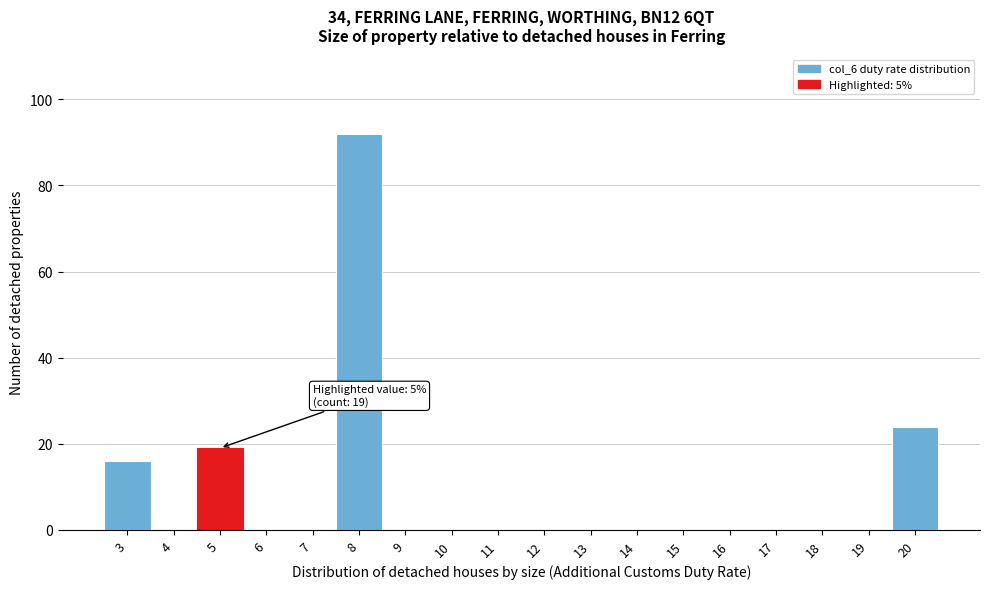

Over which range of the x-axis is the bar tallest?

7.5 to 8.5